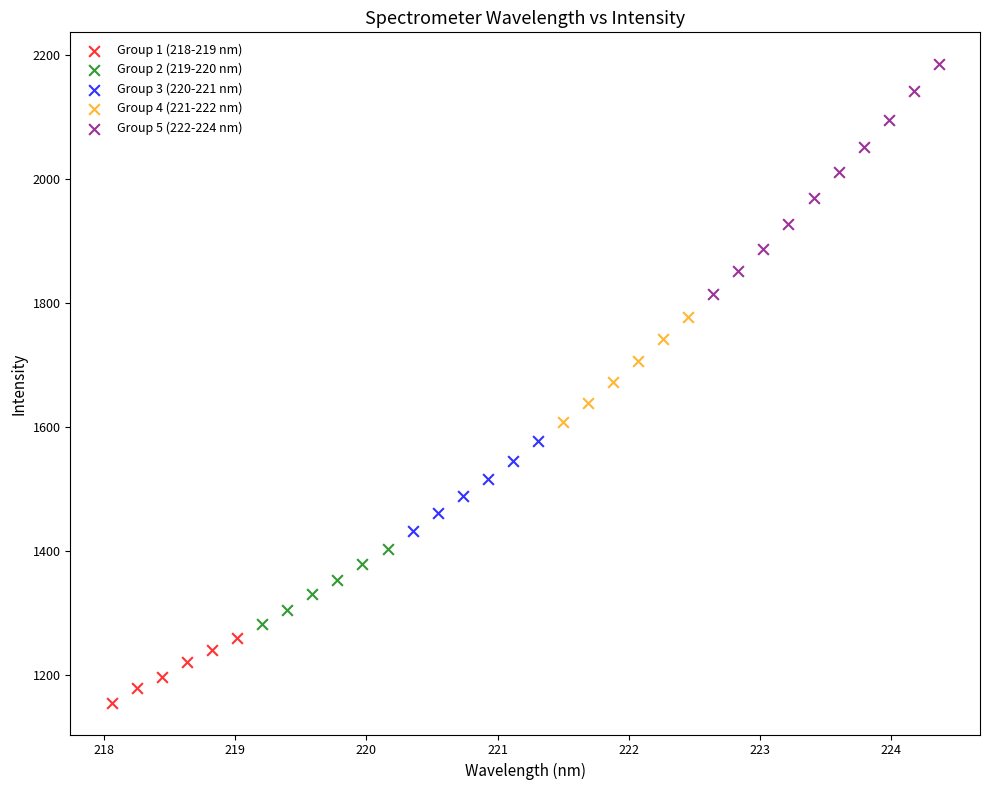

Which series has the widest spread of Y values?

Group 5 (222-224 nm)